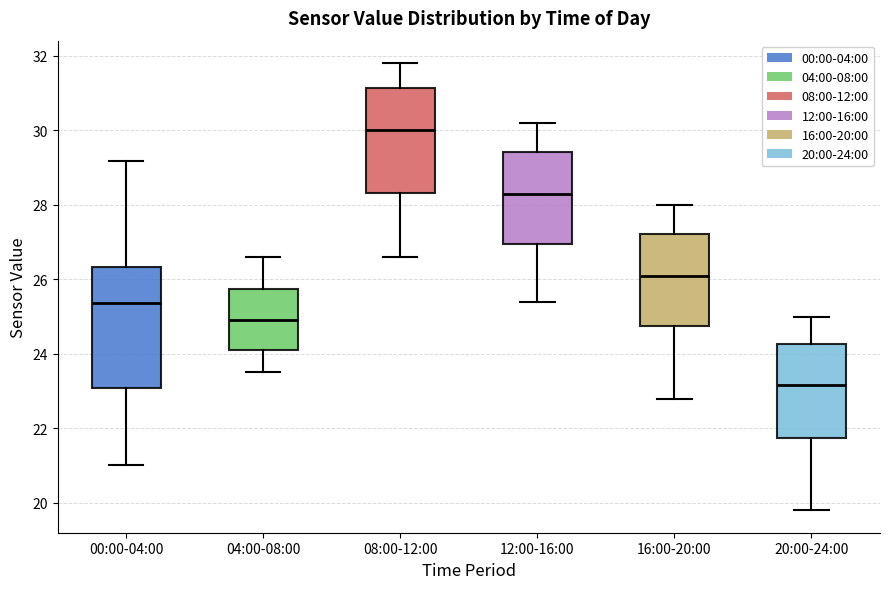

Reading left to right, read every box against the y-axis: the position of its median line, the range the box covers, and the ends of its whiskers. The values are not printed on the chart, so give them approximately, as read against the axis.

00:00-04:00: median 25.4, box 23.0 to 26.4, whiskers 21.0 to 29.2
04:00-08:00: median 25.0, box 24.2 to 25.8, whiskers 23.6 to 26.6
08:00-12:00: median 30.0, box 28.4 to 31.2, whiskers 26.6 to 31.8
12:00-16:00: median 28.4, box 27.0 to 29.4, whiskers 25.4 to 30.2
16:00-20:00: median 26.2, box 24.8 to 27.2, whiskers 22.8 to 28.0
20:00-24:00: median 23.2, box 21.8 to 24.2, whiskers 19.8 to 25.0